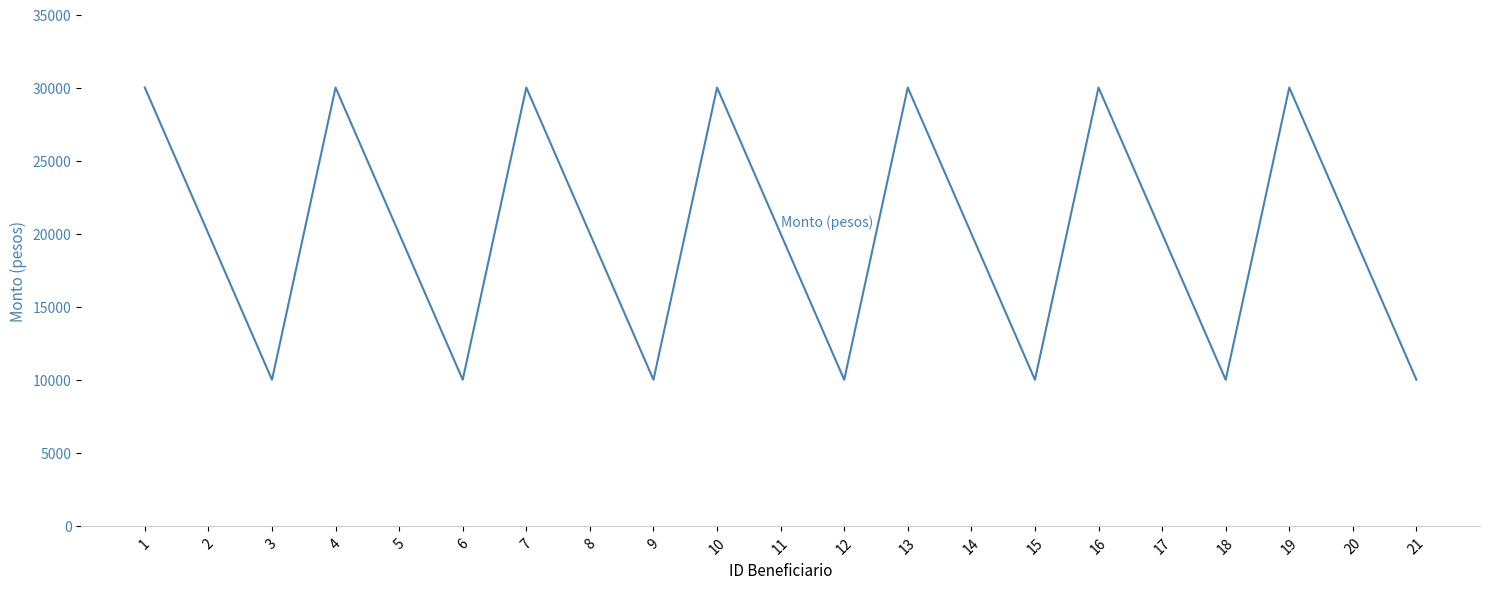

What is the ratio of the value at 5 to the value at 1?

0.7